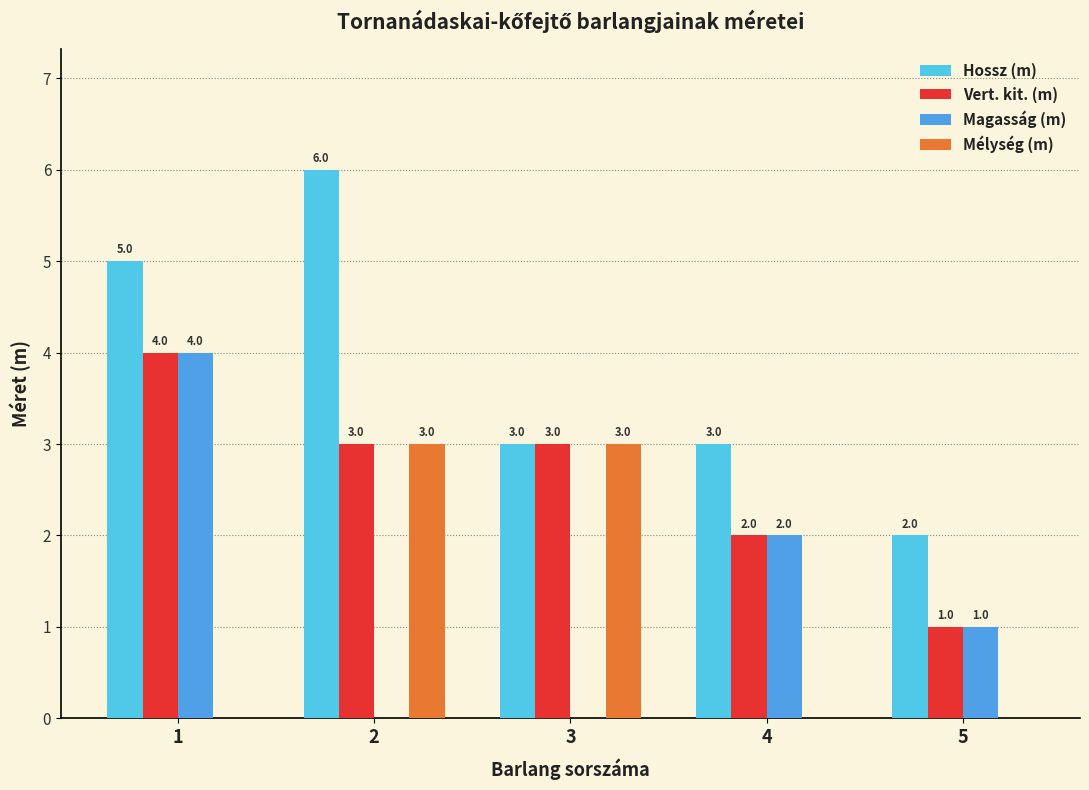

Reading left to right, list all the values displayed in this chart.

Hossz (m): 5	6	3	3	2
Vert. kit. (m): 4	3	3	2	1
Magasság (m): 4	0	0	2	1
Mélység (m): 0	3	3	0	0